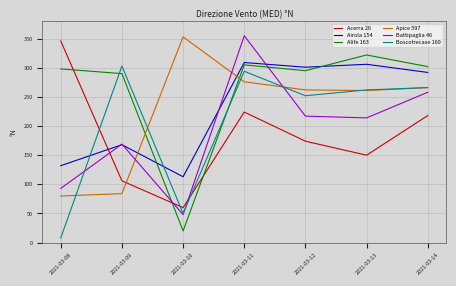

What are all the series names shown in the legend?

Acerra 26, Airola 154, Alife 163, Apice 597, Battipaglia 46, Boscotrecase 169